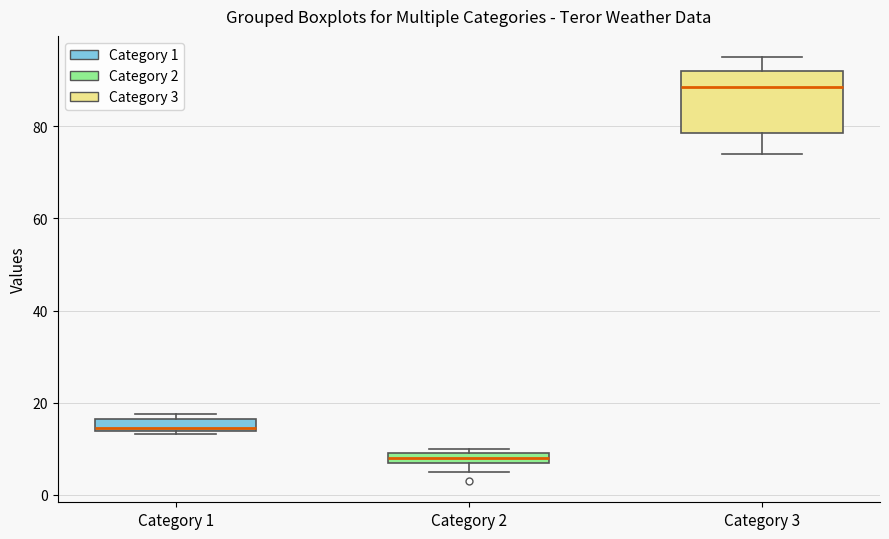

Which box has the highest median line?

Category 3